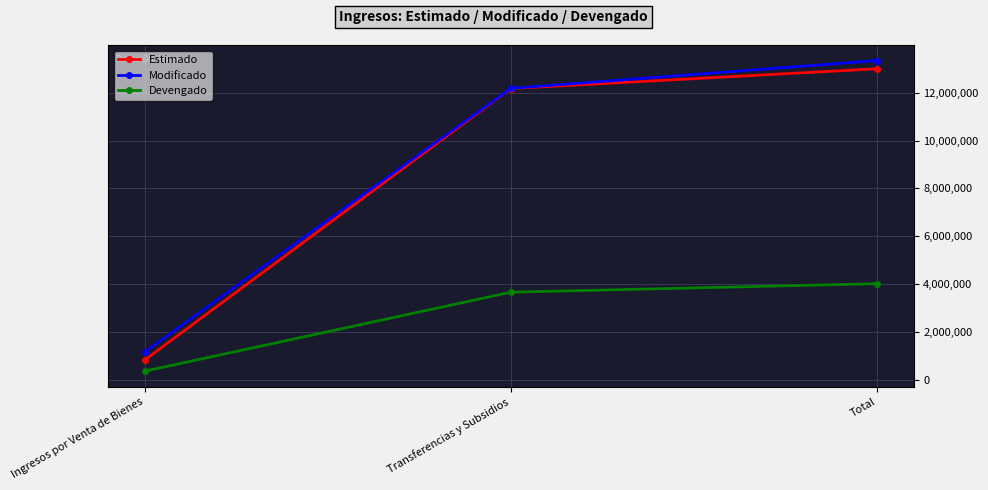

Does the chart have visible grid lines?

Yes